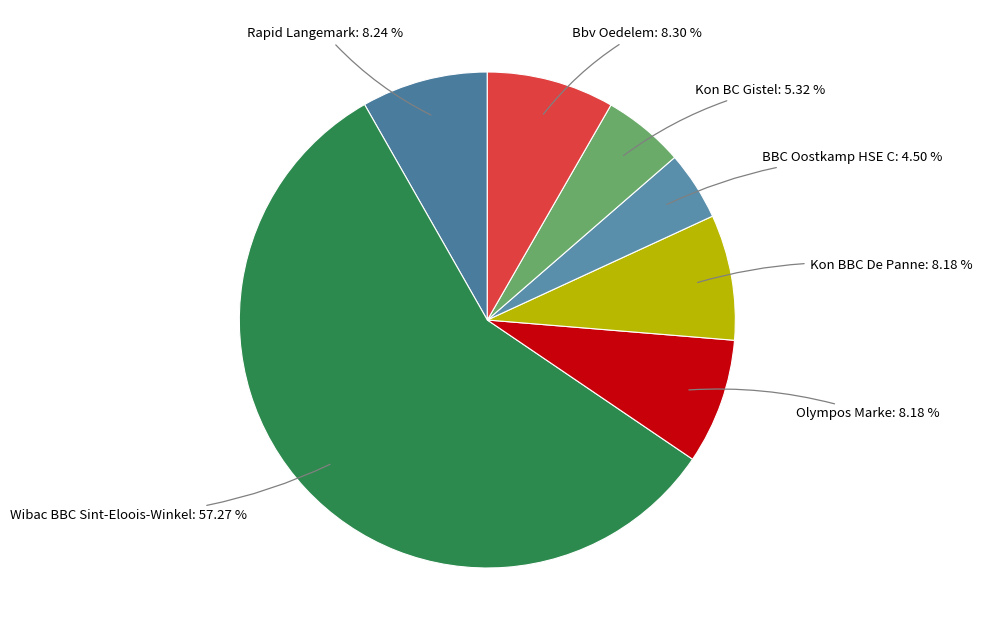

Is there any slice that represents more than half of the pie?

Yes